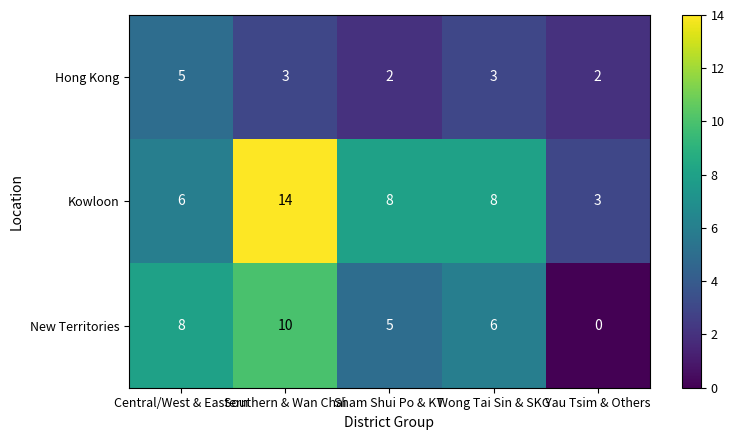

At Central/West & Eastern, list the series in order from smallest to largest.

Hong Kong, Kowloon, New Territories